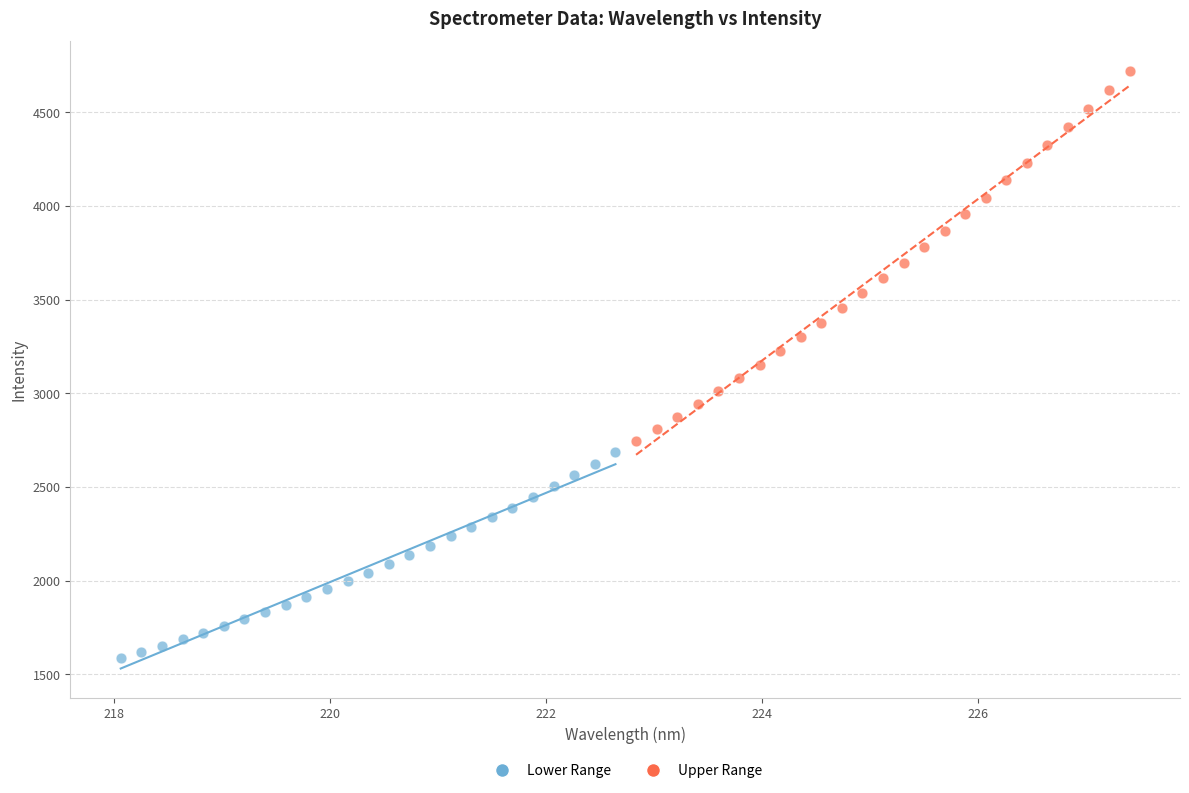

Which series contains the lowest Y value?

Lower Range